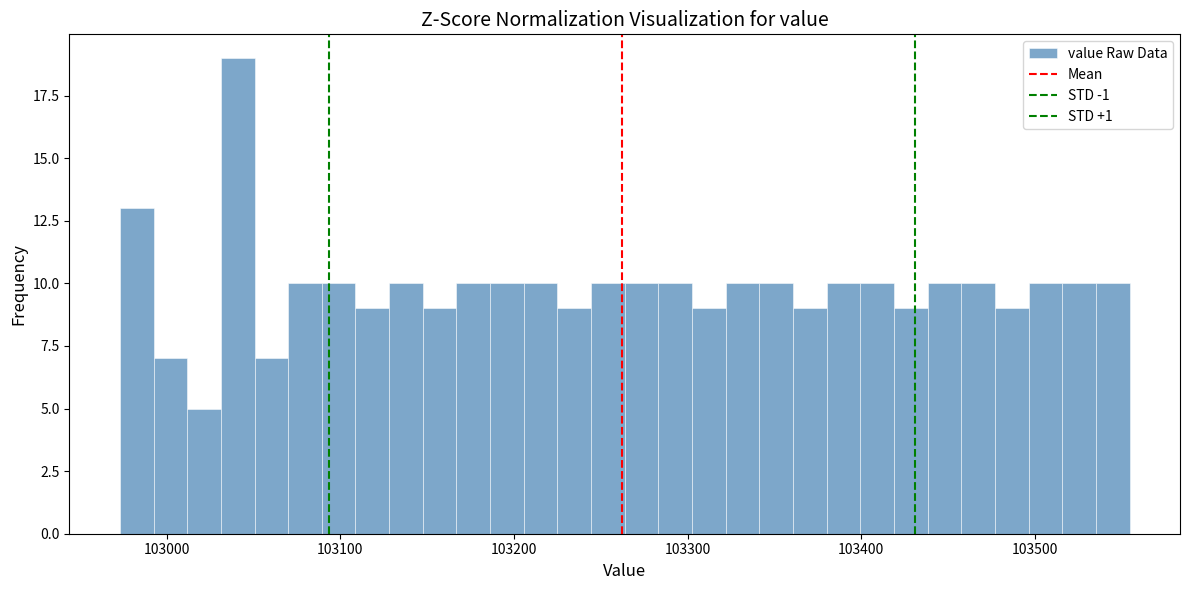

Around what value on the x-axis is the tallest bar? Give the approximate position of its centre, as read against the axis.

103040